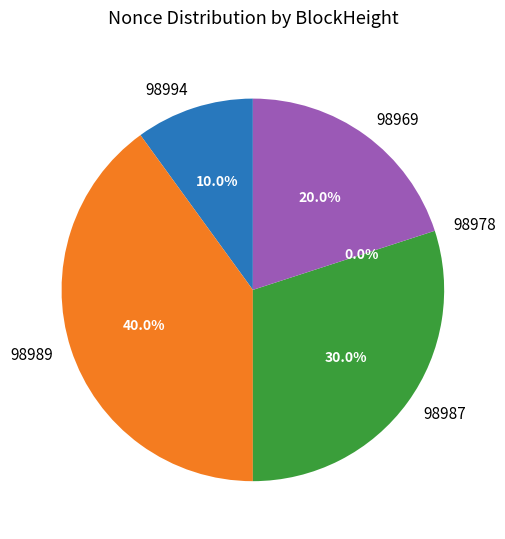

The 98987 slice represents 41% of the pie. True or false?

False